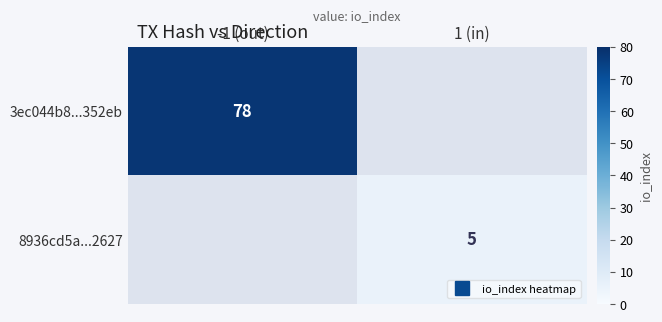

List the series in order of their peak value, highest first.

3ec044b8...352eb, 8936cd5a...2627